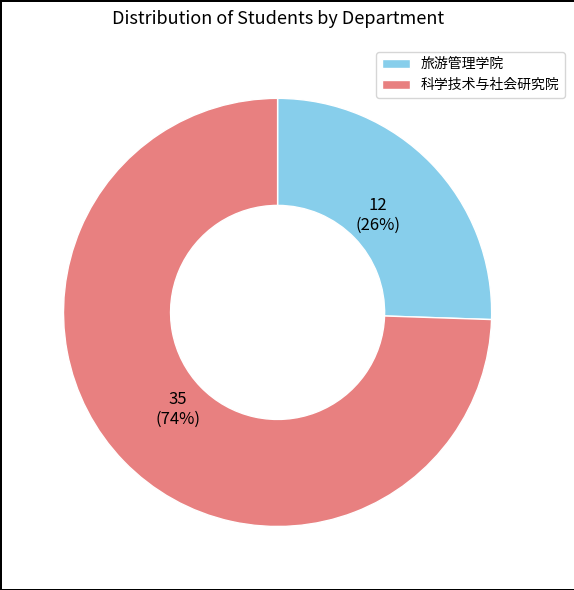

To the nearest percent, what is the average slice percentage?

50%